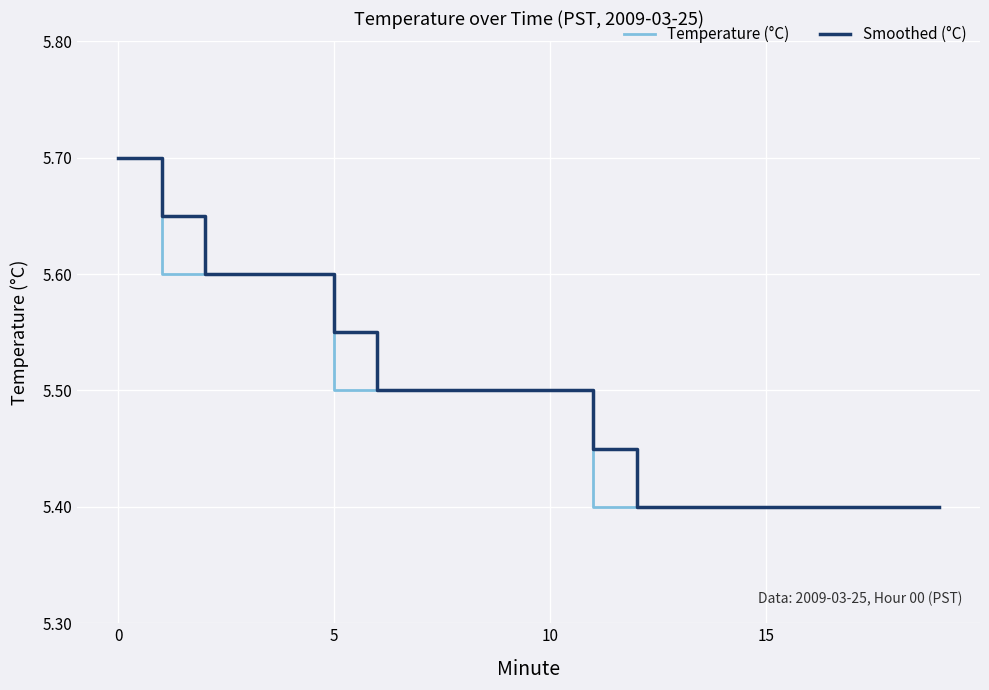

What is the minimum value shown in the chart?

5.4